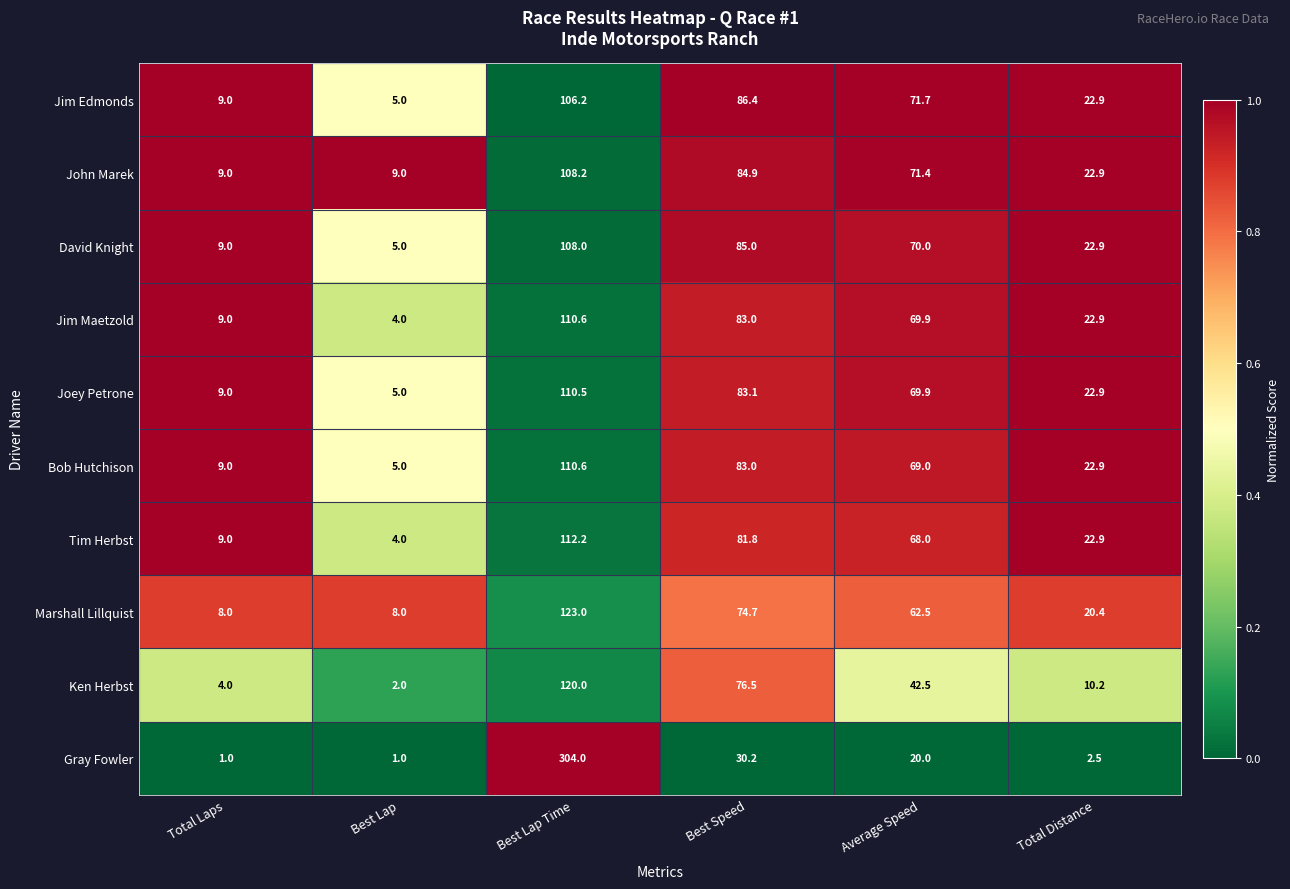

What is the total value across all series at Best Lap Time?

1313.3